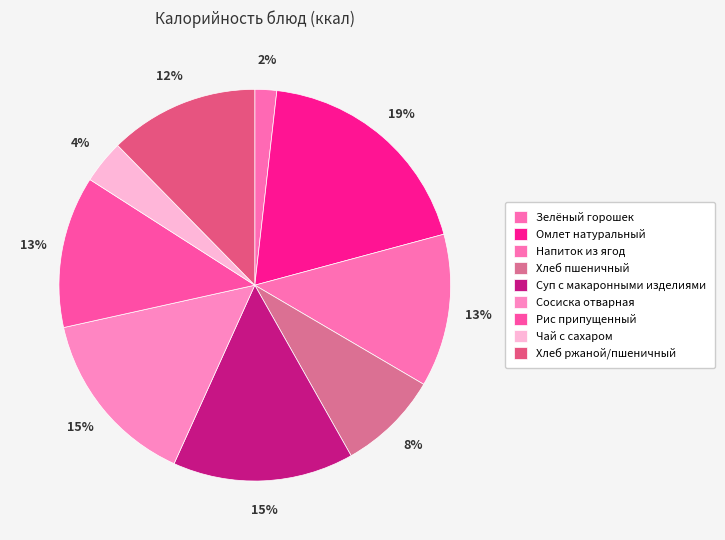

What percentage is NOT represented by Чай с сахаром?

96.4%